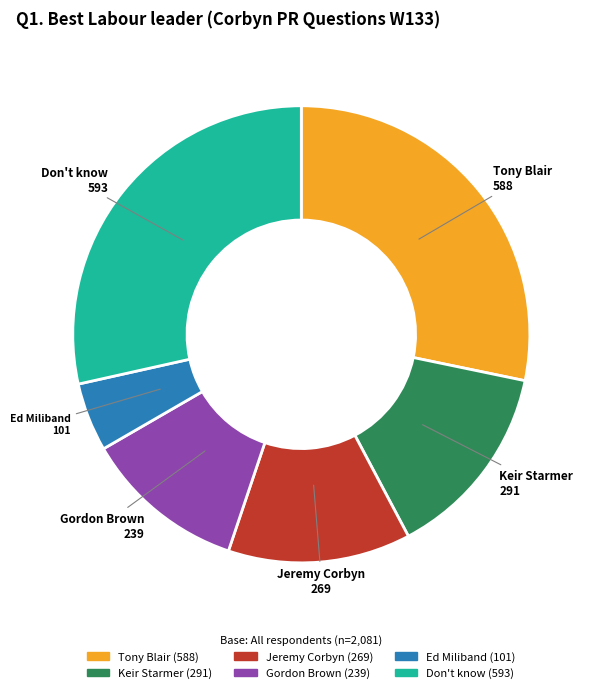

Which has a higher value, Keir Starmer or Jeremy Corbyn?

Keir Starmer